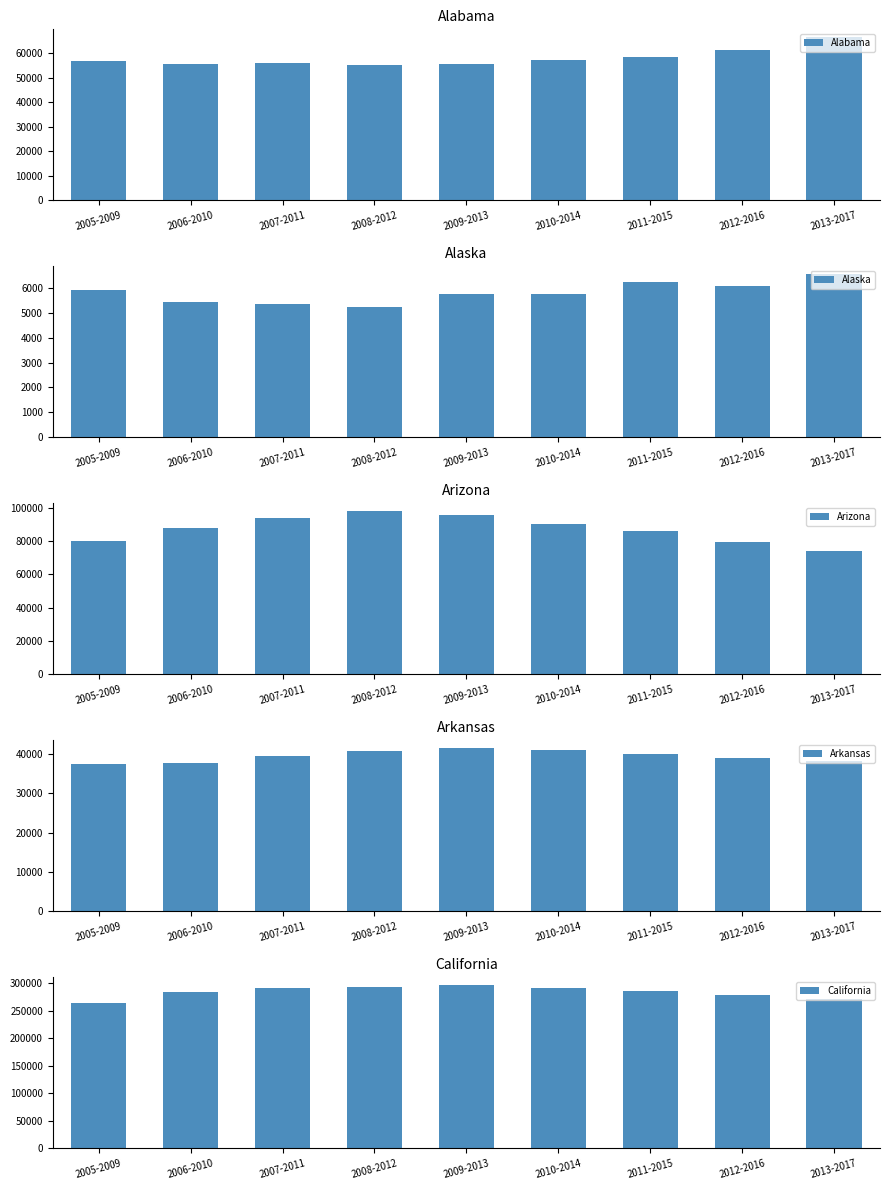

What are all the series names shown in the legend?

Alabama, Alaska, Arizona, Arkansas, California